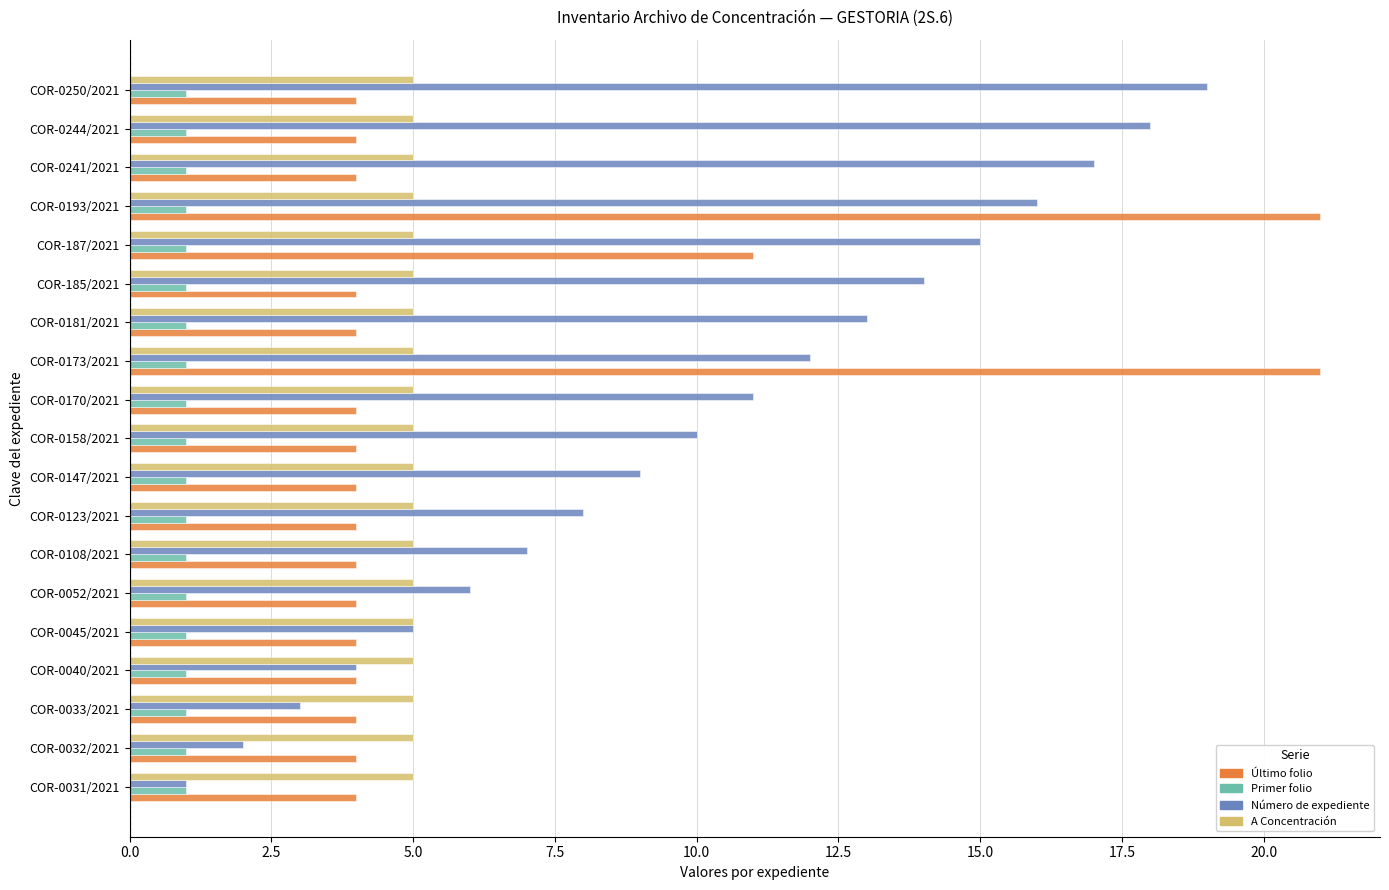

What is the average value of the Último folio series?

6